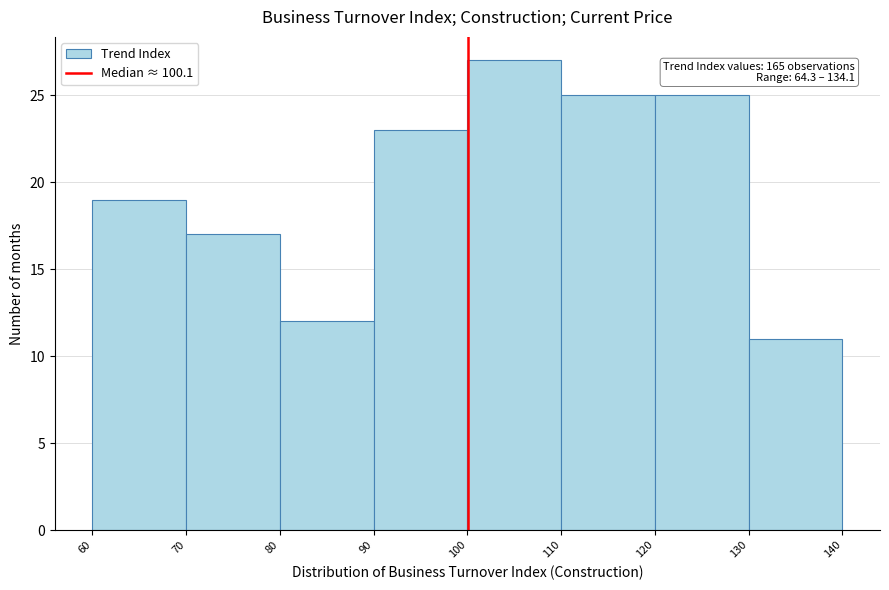

Over which range of the x-axis is the bar tallest?

100 to 110